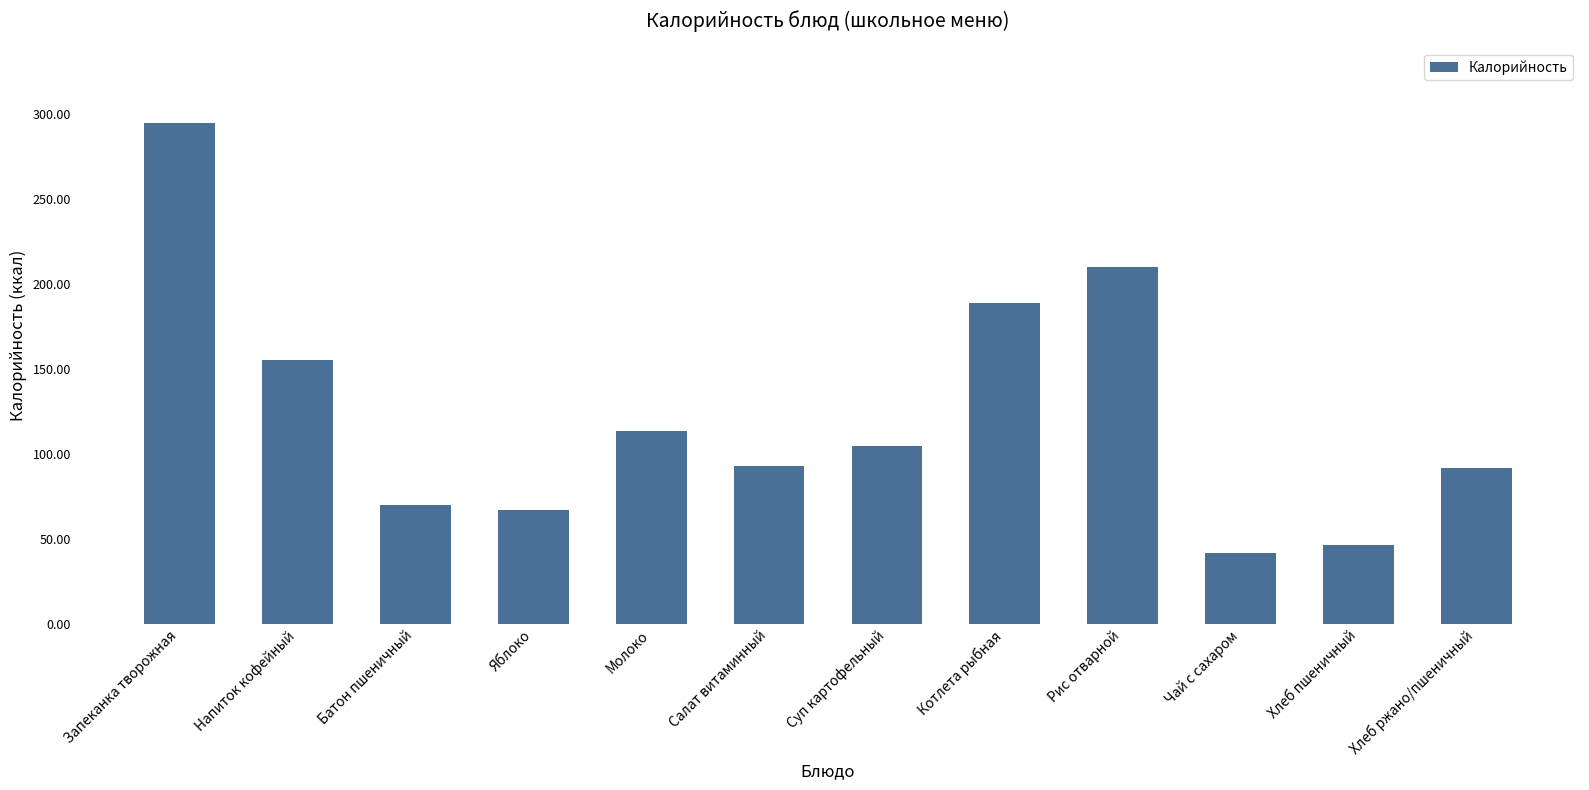

What is the sum of all values?

1478.0